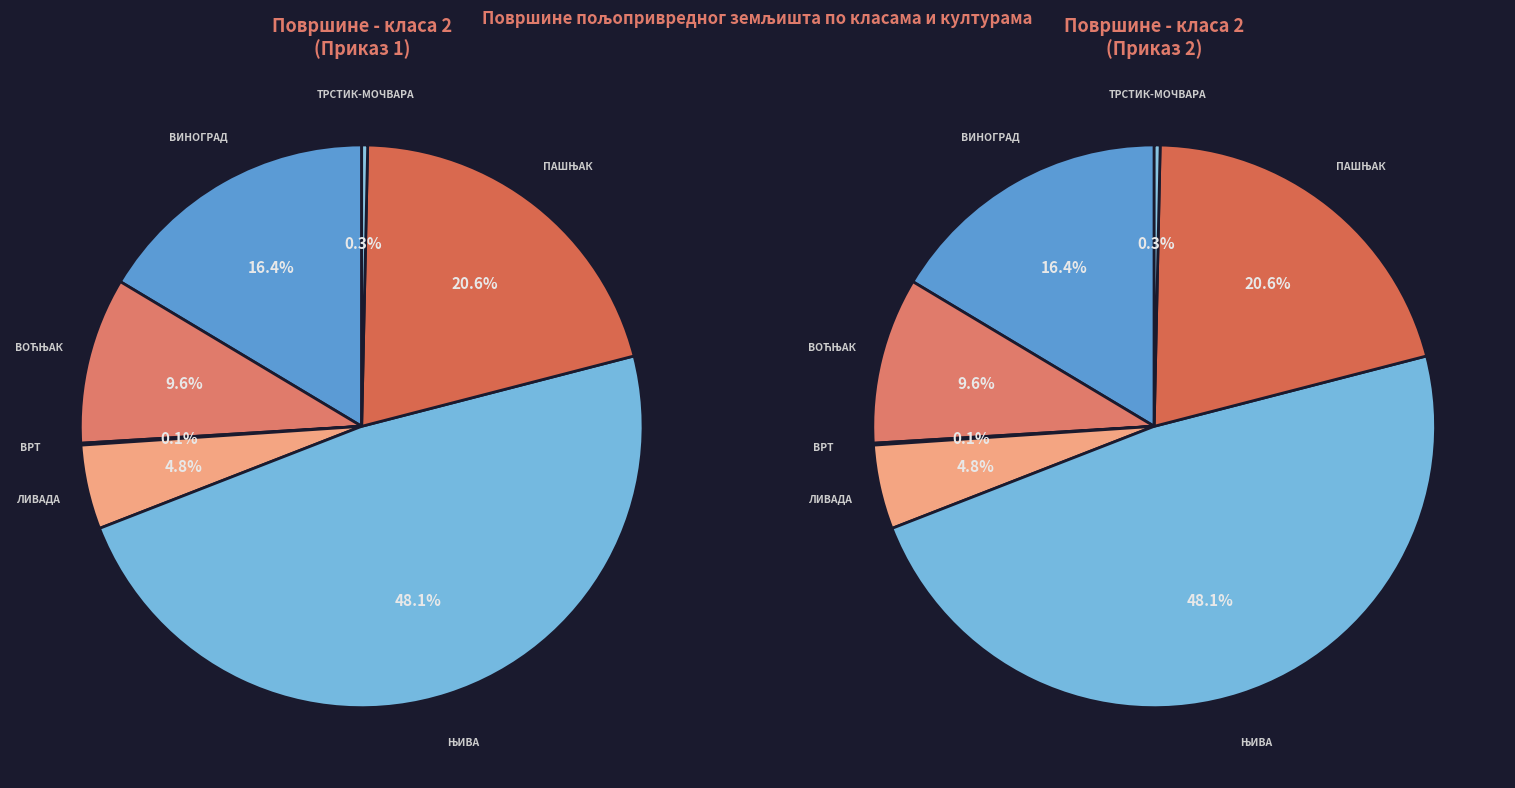

To the nearest percent, what percentage of the pie is ЊИВА?

48%